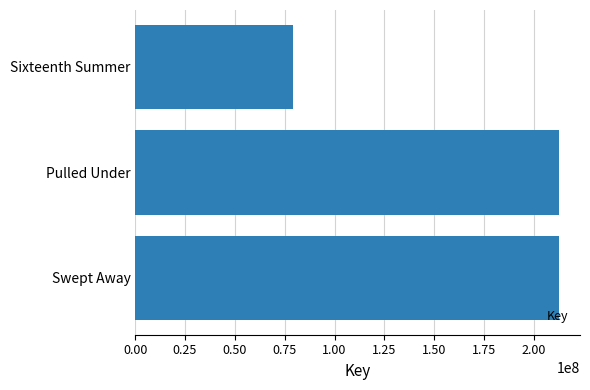

How many values are below 212551459?

1